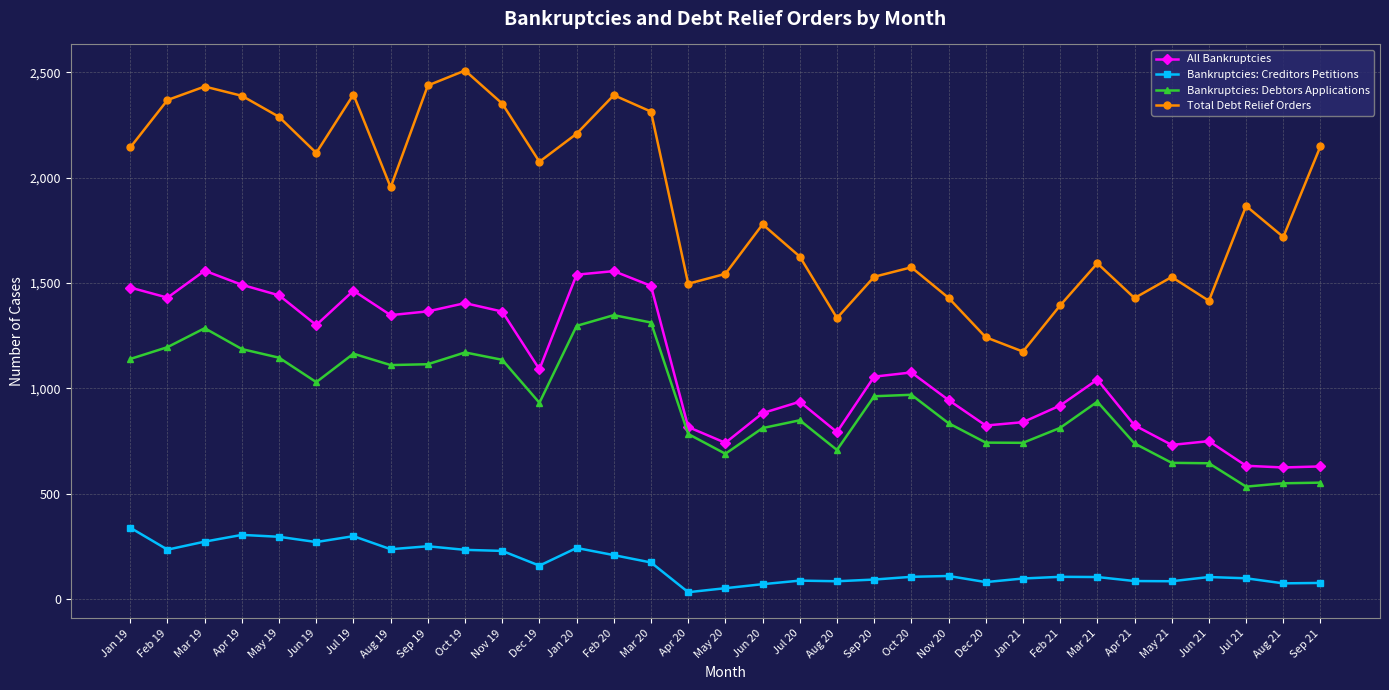

What is the value of the All Bankruptcies point at the 27th from the left?

1042